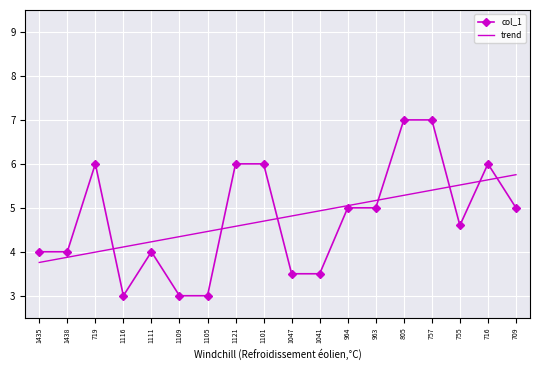

What is the maximum value shown in the chart?

7.0